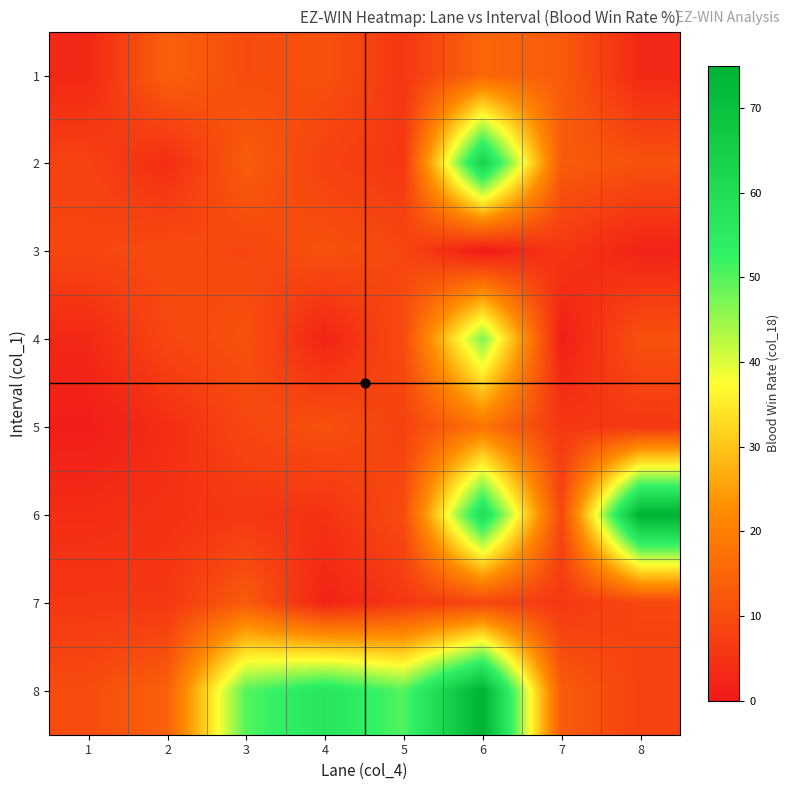

Reading right to left, list all the values displayed in this chart.

1: 8=3	7=13	6=15	5=6	4=11	3=10	2=14	1=3
2: 8=11	7=13	6=64	5=6	4=8	3=13	2=4	1=8
3: 8=2	7=6	6=0	5=9	4=11	3=9	2=10	1=9
4: 8=11	7=1	6=47	5=10	4=2	3=11	2=9	1=3
5: 8=6	7=6	6=18	5=8	4=11	3=9	2=4	1=1
6: 8=75	7=9	6=60	5=10	4=5	3=6	2=5	1=4
7: 8=9	7=6	6=9	5=6	4=2	3=13	2=6	1=6
8: 8=8	7=13	6=75	5=50	4=57	3=50	2=14	1=10